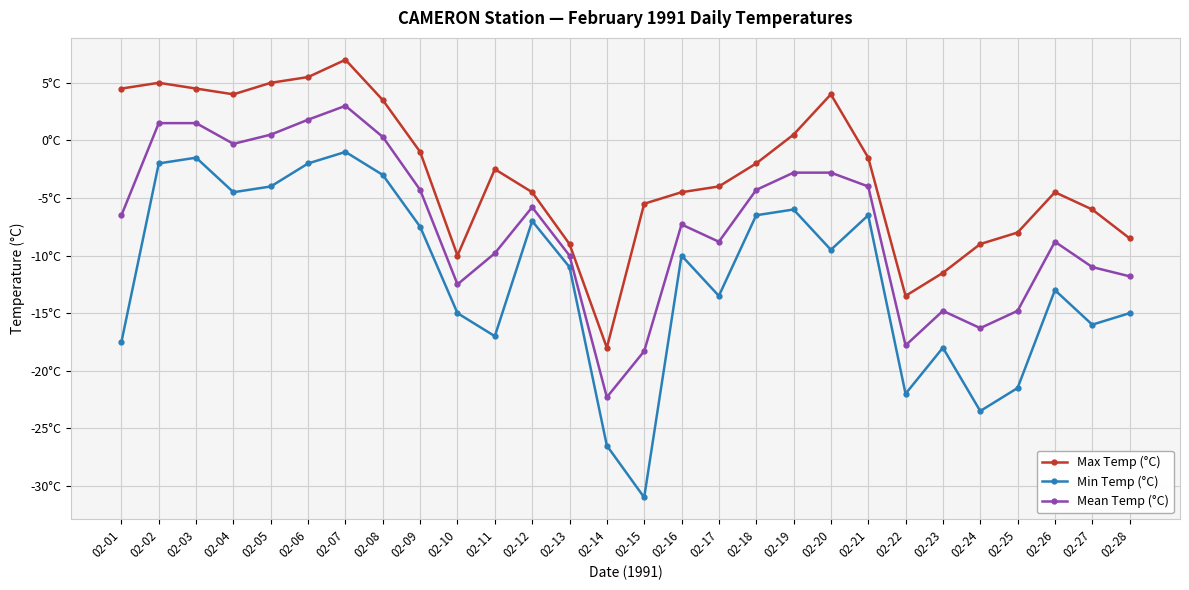

What are all the series names shown in the legend?

Max Temp (°C), Min Temp (°C), Mean Temp (°C)